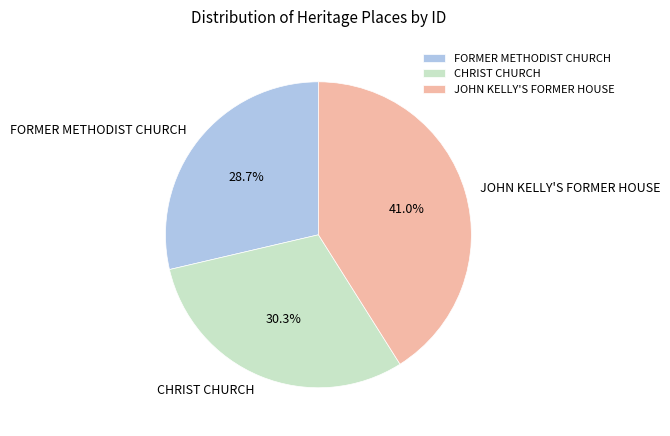

Count the number of slices in the pie.

3